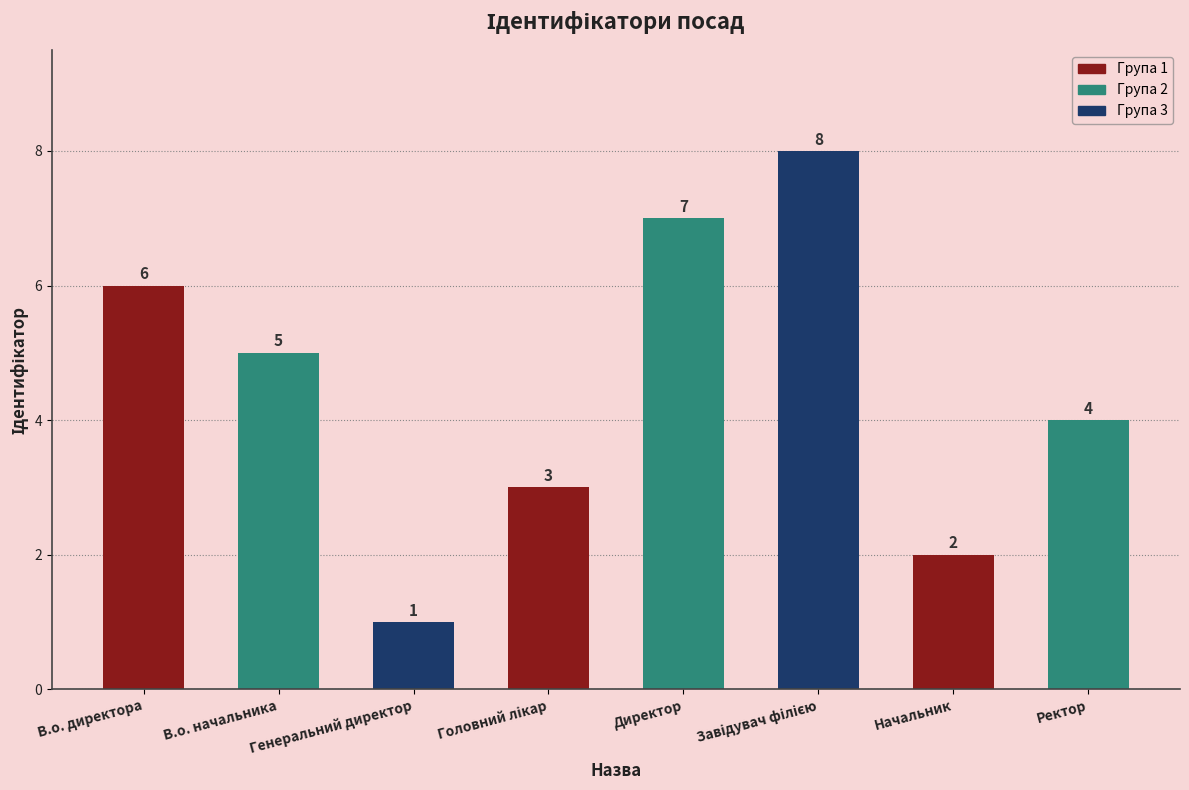

Reading left to right, list all the values displayed in this chart.

6	5	1	3	7	8	2	4